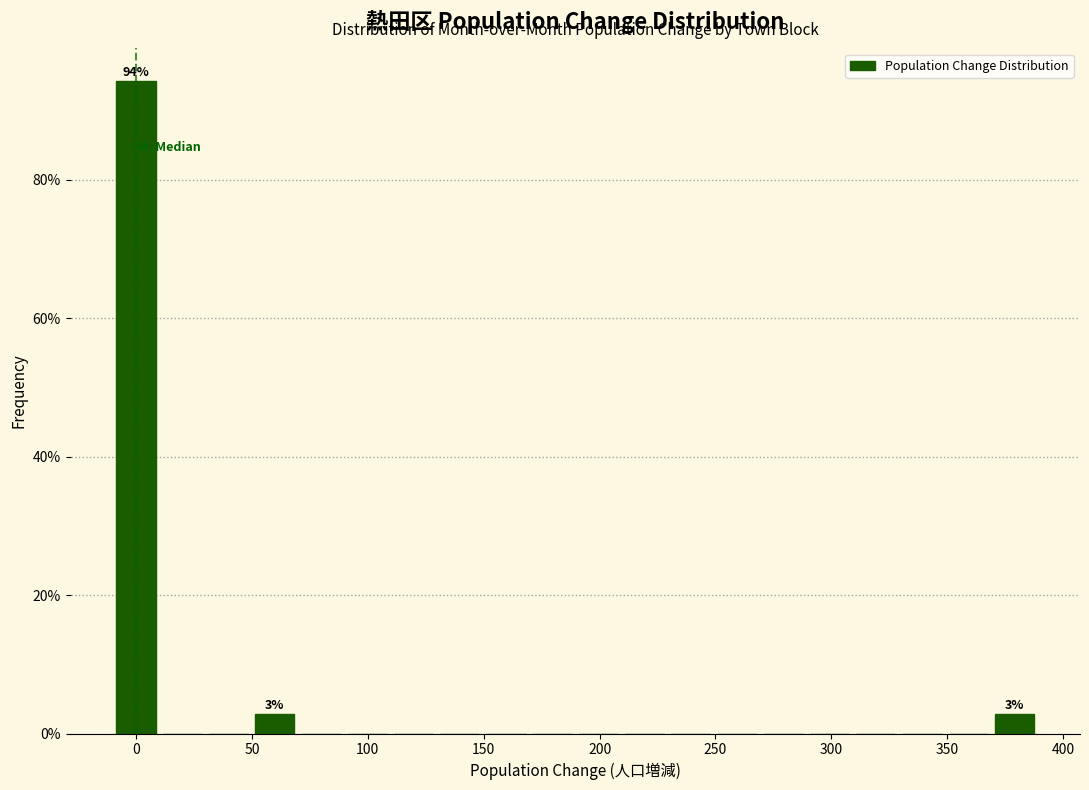

Around what value on the x-axis is the tallest bar? Give the approximate position of its centre, as read against the axis.

0